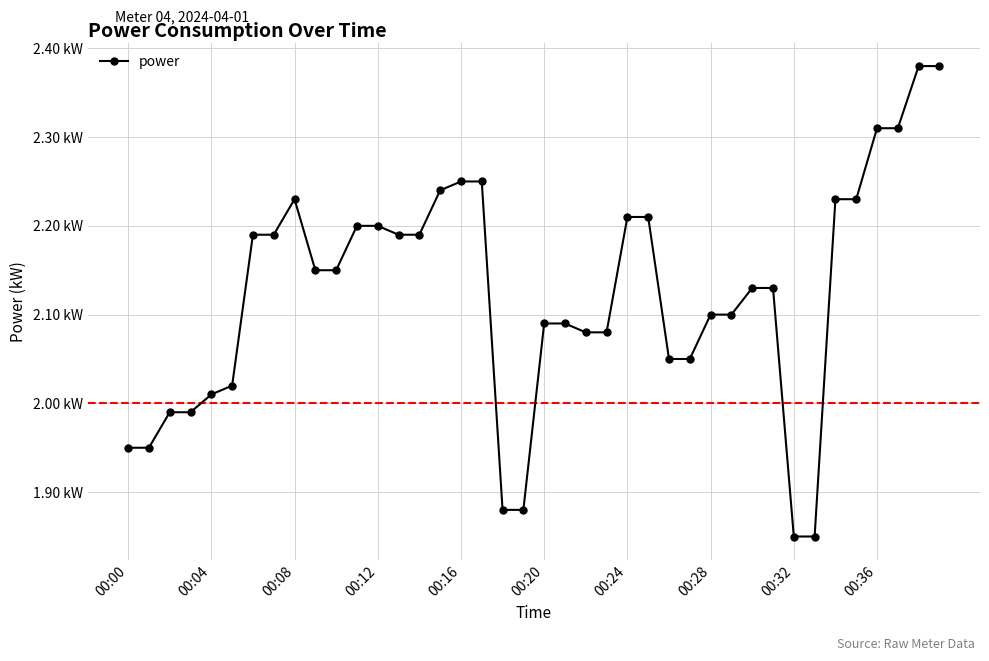

How many values exceed 2?

32